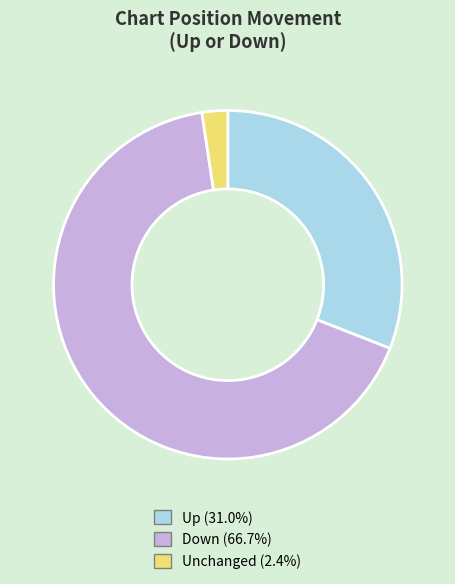

Does any single category account for the majority?

Yes